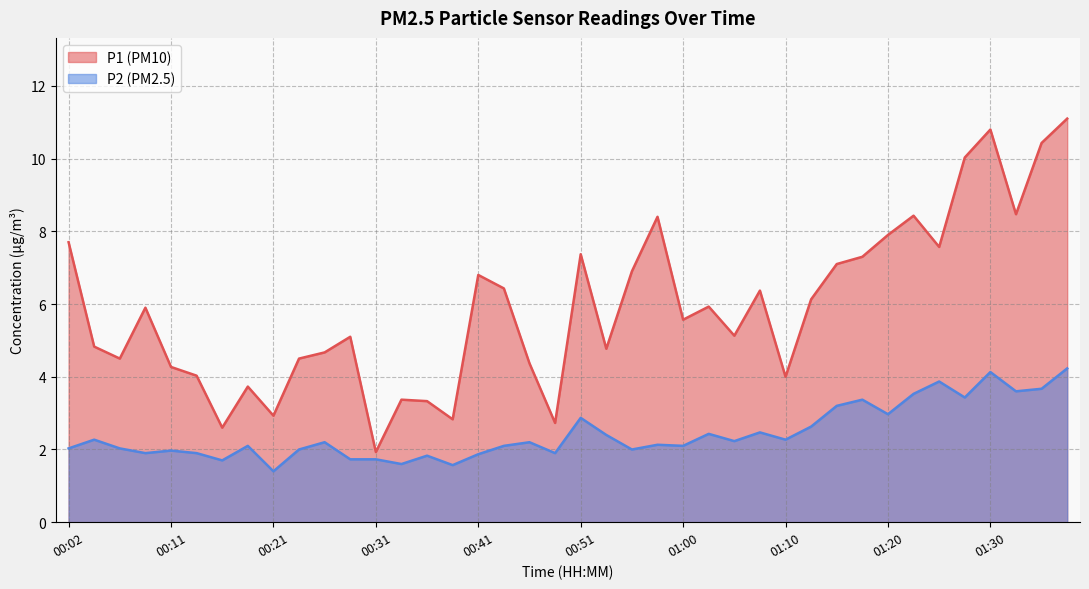

Is the value of P1 at 00:02 greater than the value of P2 at 00:33?

Yes